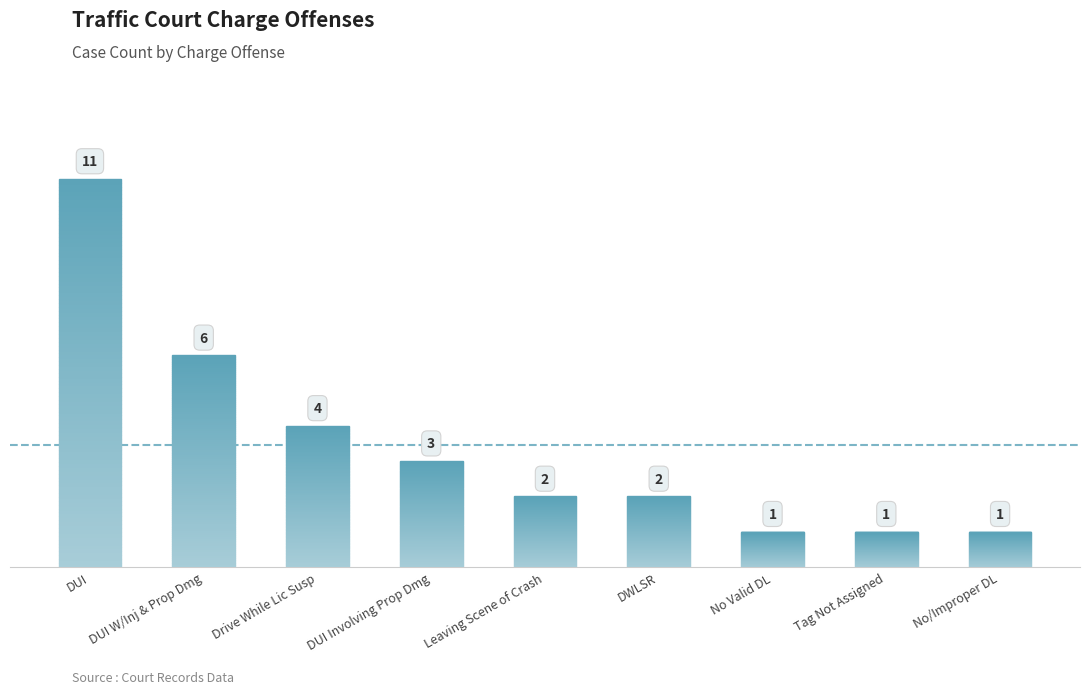

What is the difference between the maximum and minimum values?

10